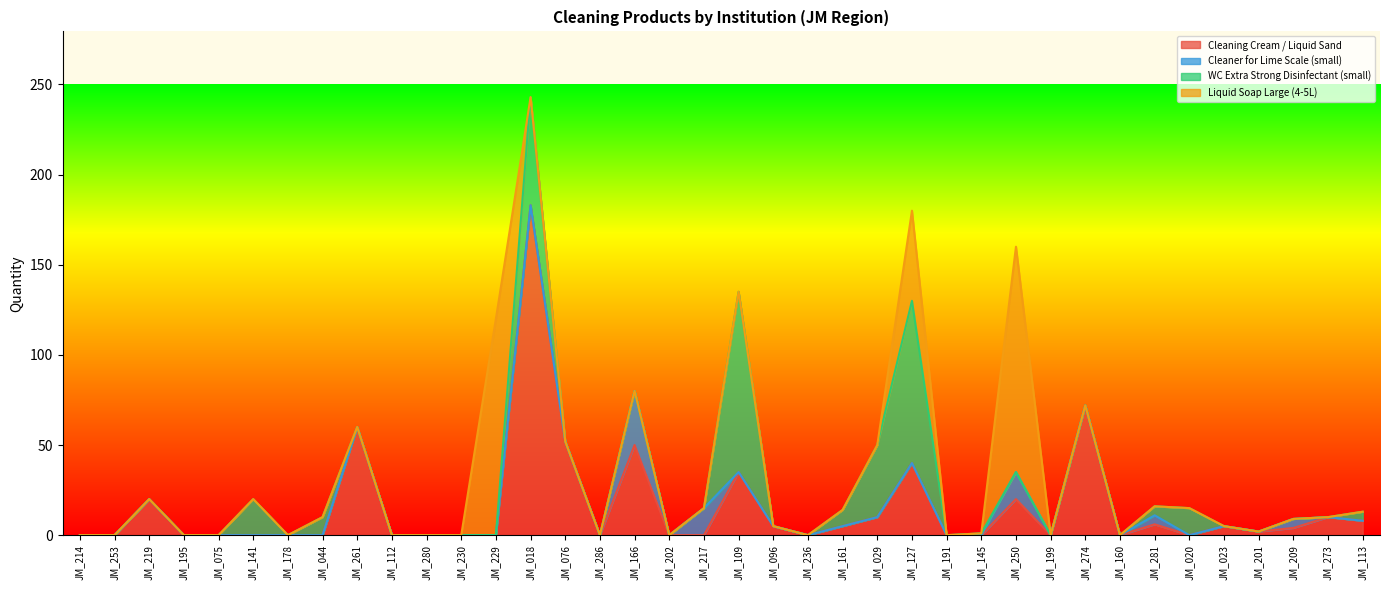

How many distinct data groups are displayed?

4